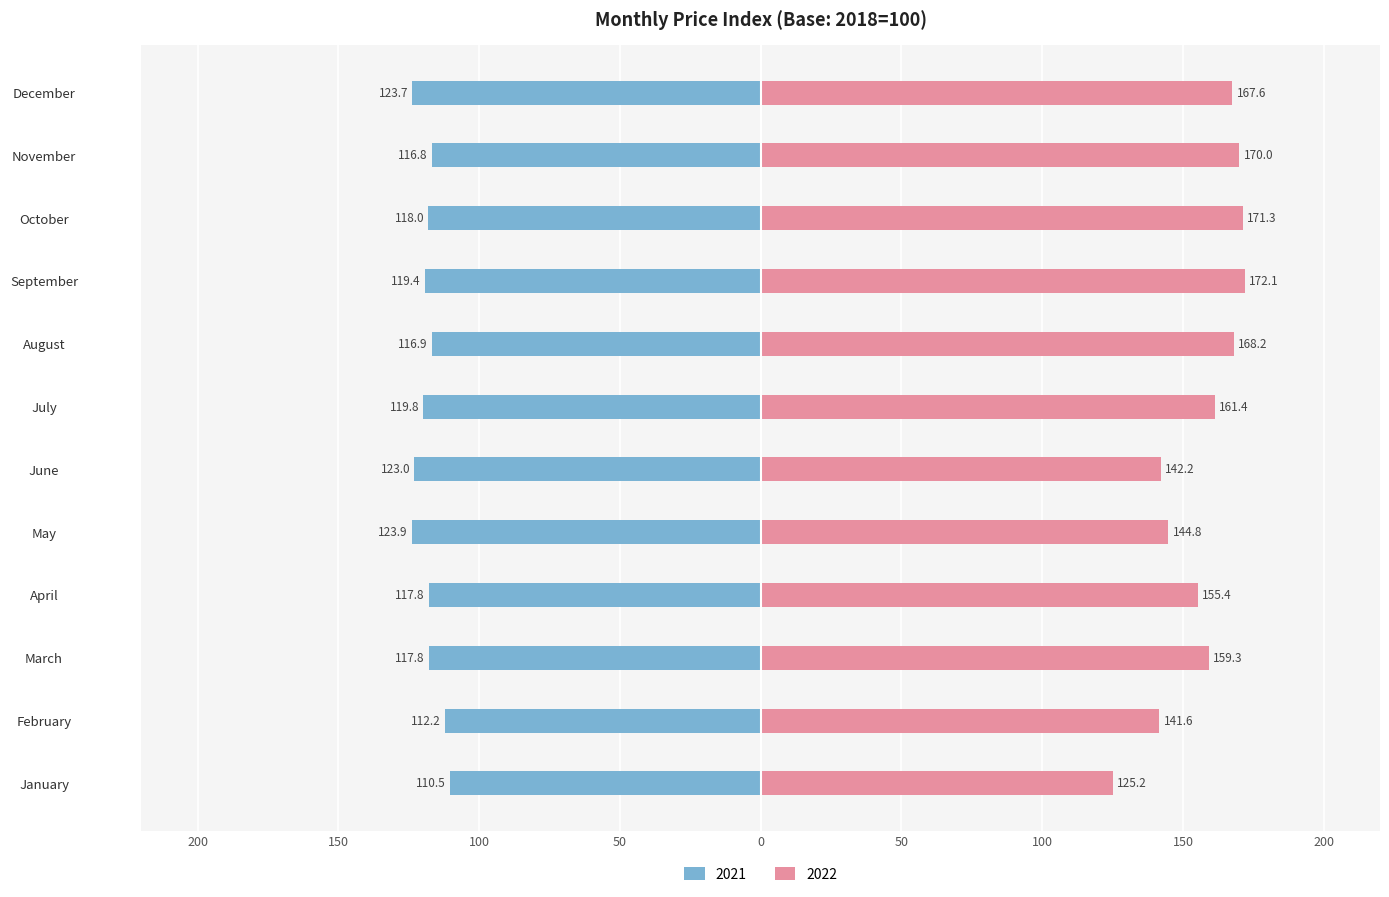

List the series in order of their overall mean, lowest first.

2021, 2022